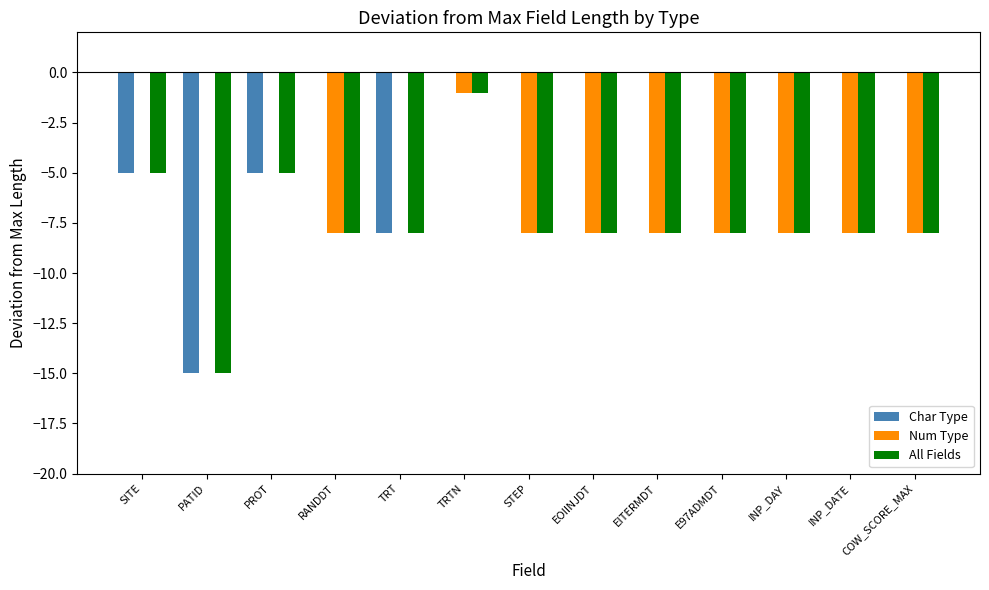

At which category is the sum across all series the highest?

TRTN